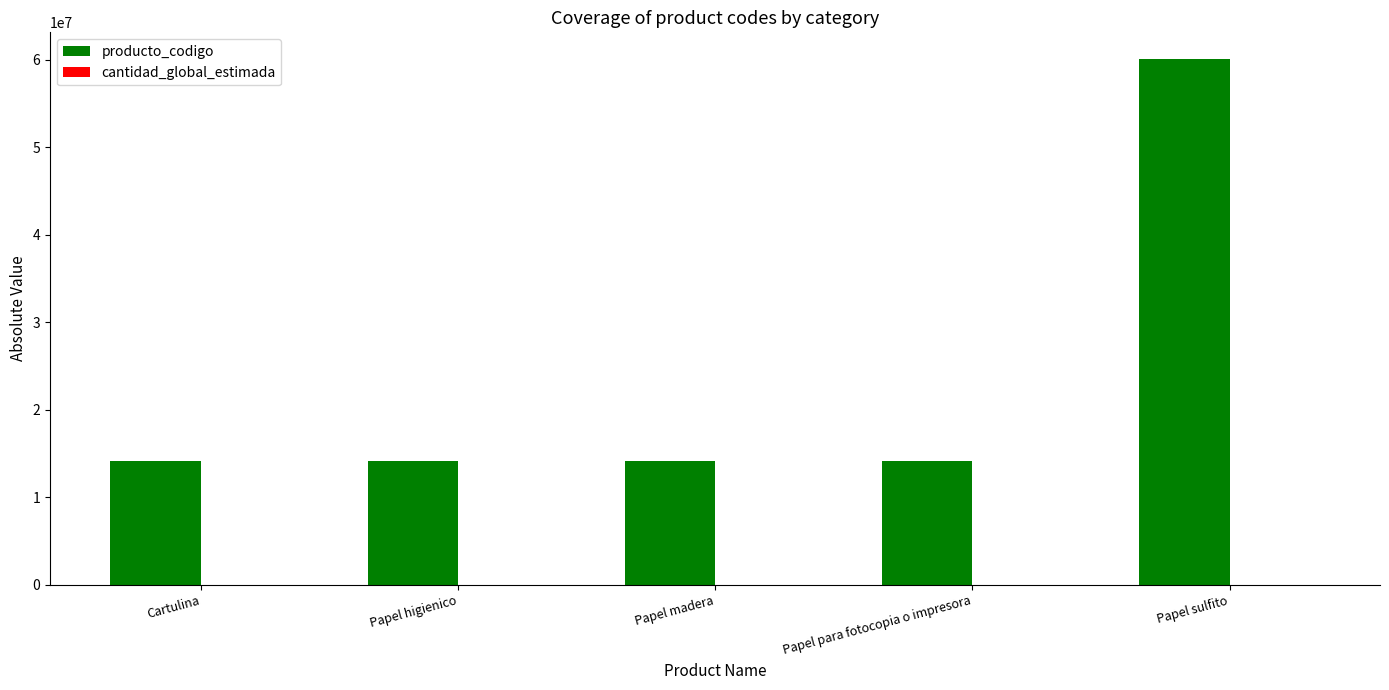

Which series has the largest range (max minus min)?

producto_codigo